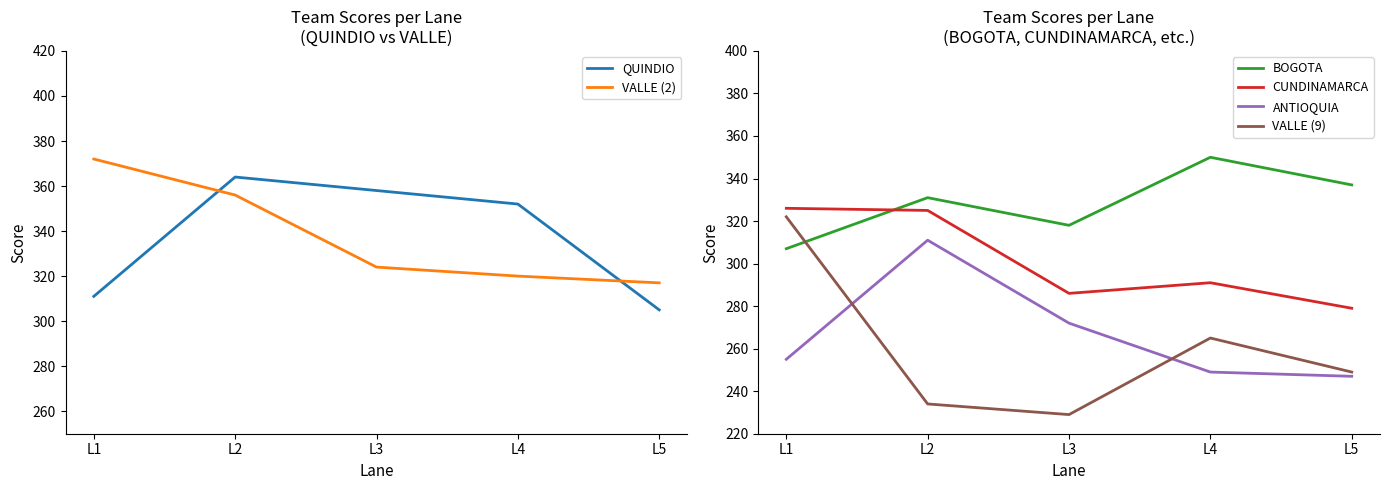

What is the sum of all VALLE (9) values?

1299